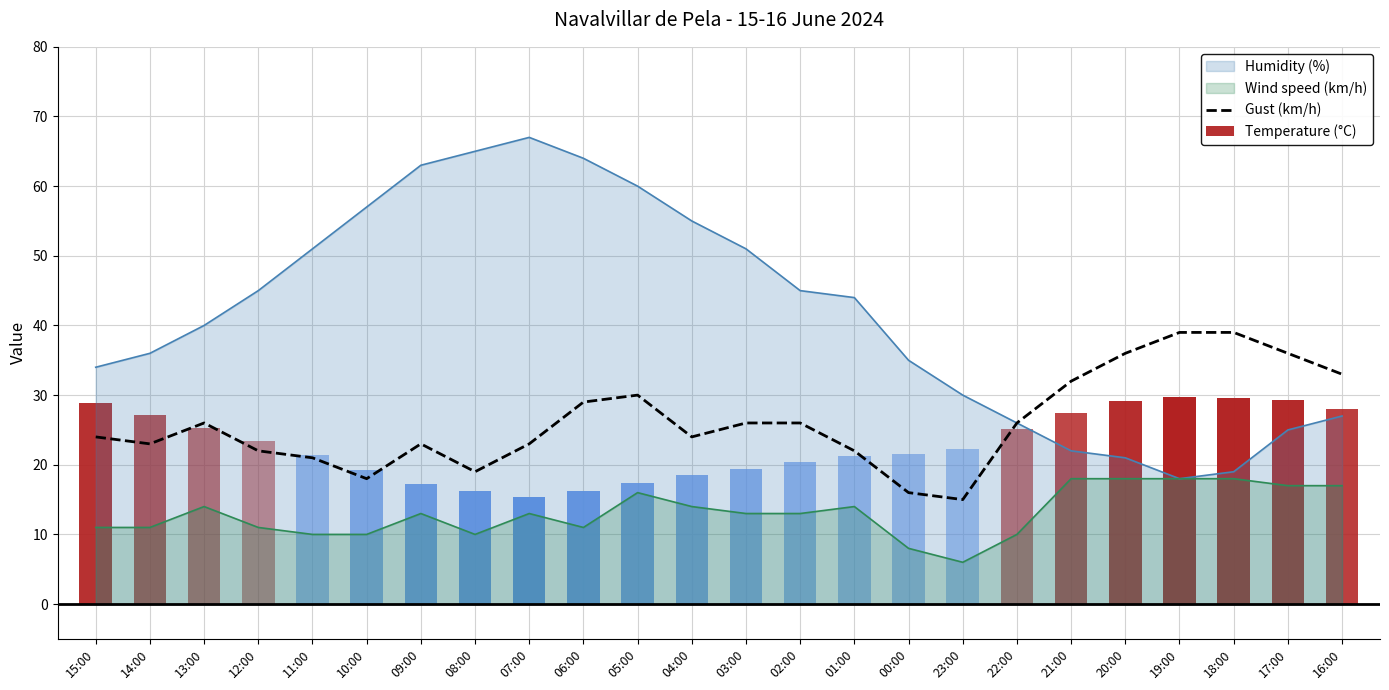

At which label does the data first exceed 26?

06:00